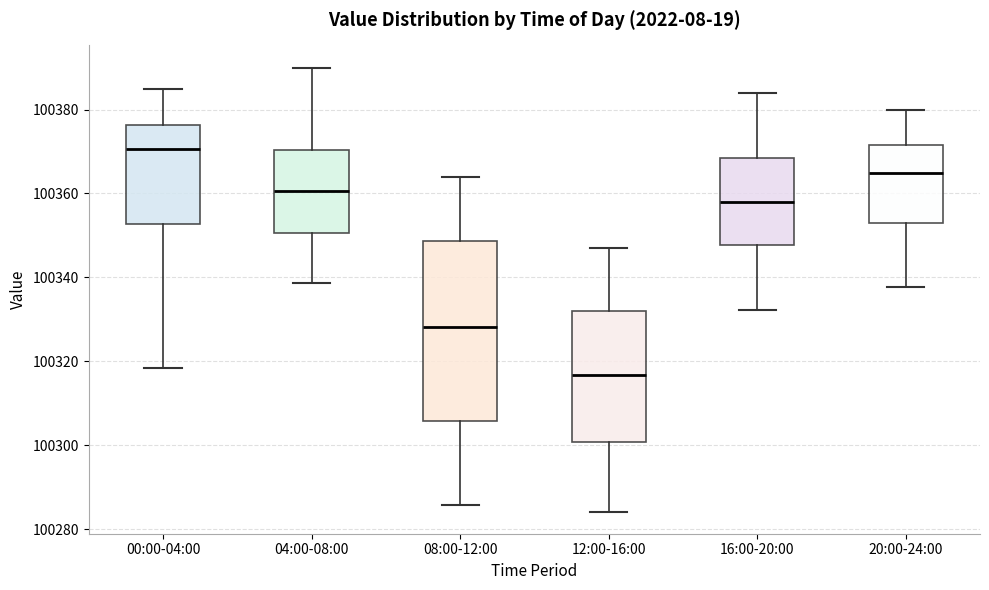

Reading left to right, read every box against the y-axis: the position of its median line, the range the box covers, and the ends of its whiskers. The values are not printed on the chart, so give them approximately, as read against the axis.

00:00-04:00: median 100370, box 100352 to 100376, whiskers 100318 to 100384
04:00-08:00: median 100360, box 100350 to 100370, whiskers 100338 to 100390
08:00-12:00: median 100328, box 100306 to 100348, whiskers 100286 to 100364
12:00-16:00: median 100316, box 100300 to 100332, whiskers 100284 to 100346
16:00-20:00: median 100358, box 100348 to 100368, whiskers 100332 to 100384
20:00-24:00: median 100364, box 100354 to 100372, whiskers 100338 to 100380